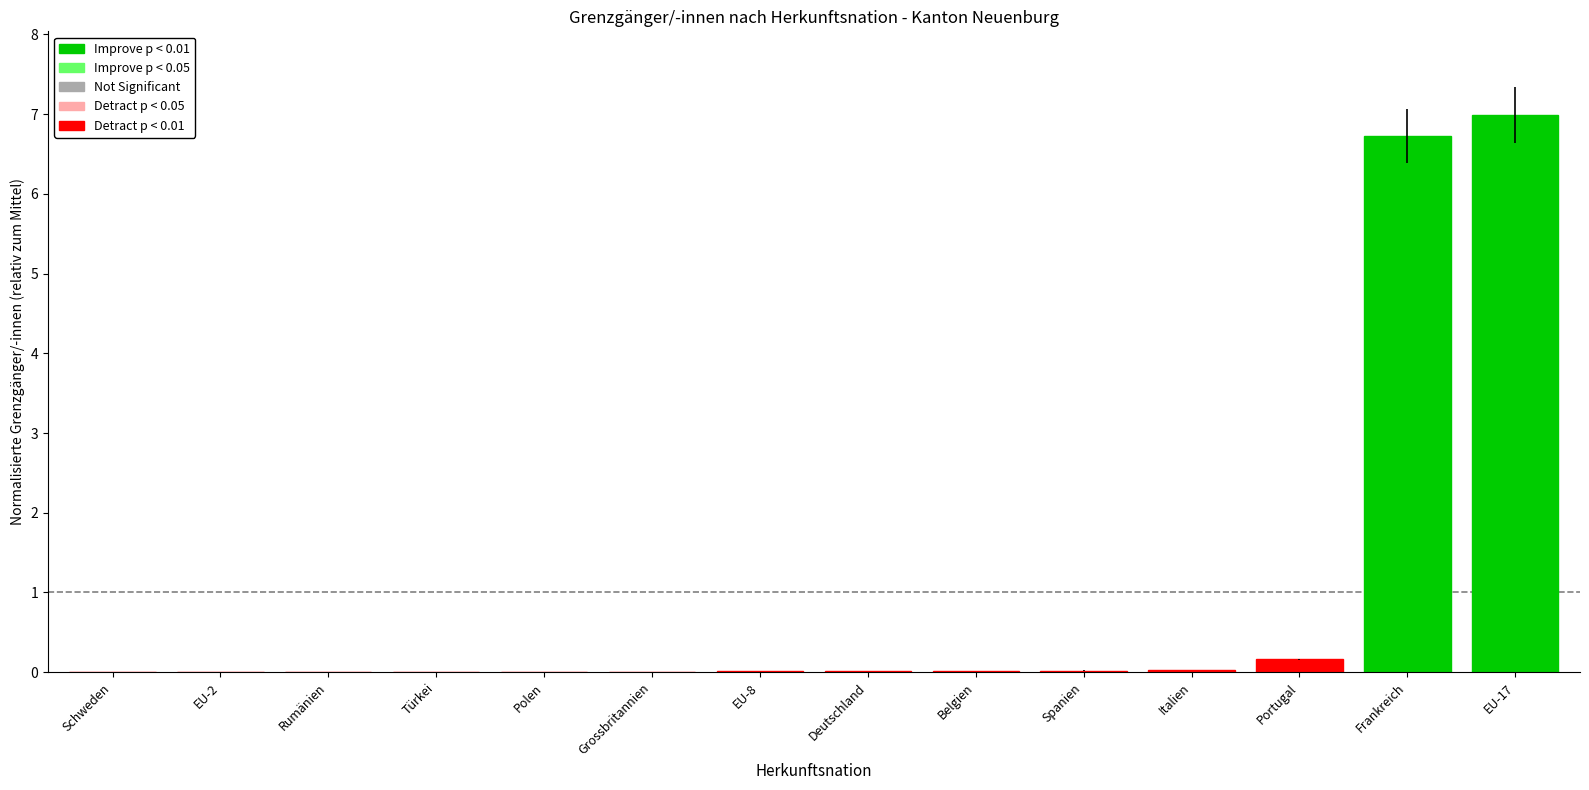

The chart shows a value of 0.0 at Spanien. True or false?

True